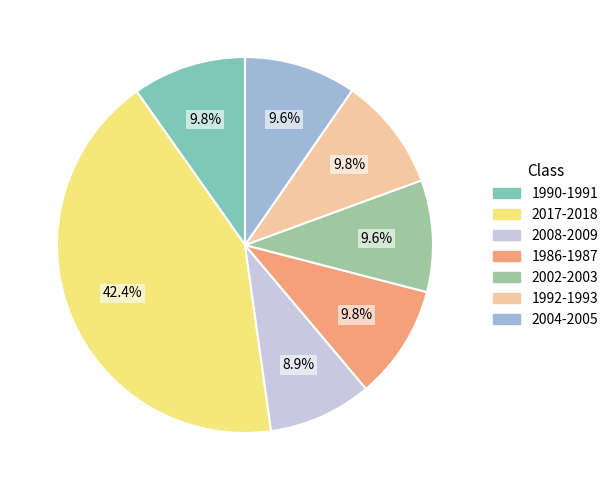

What percentage is the 2004-2005 slice, to the nearest percent?

10%